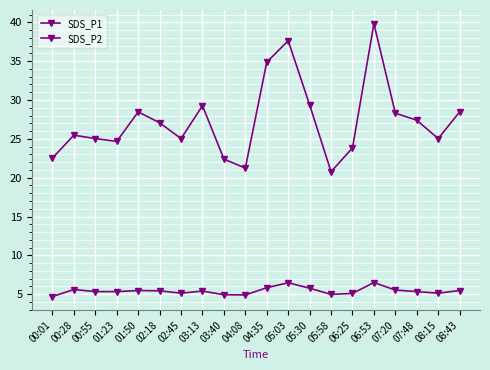

The value of SDS_P1 at 02:18 is 27.1. True or false?

True